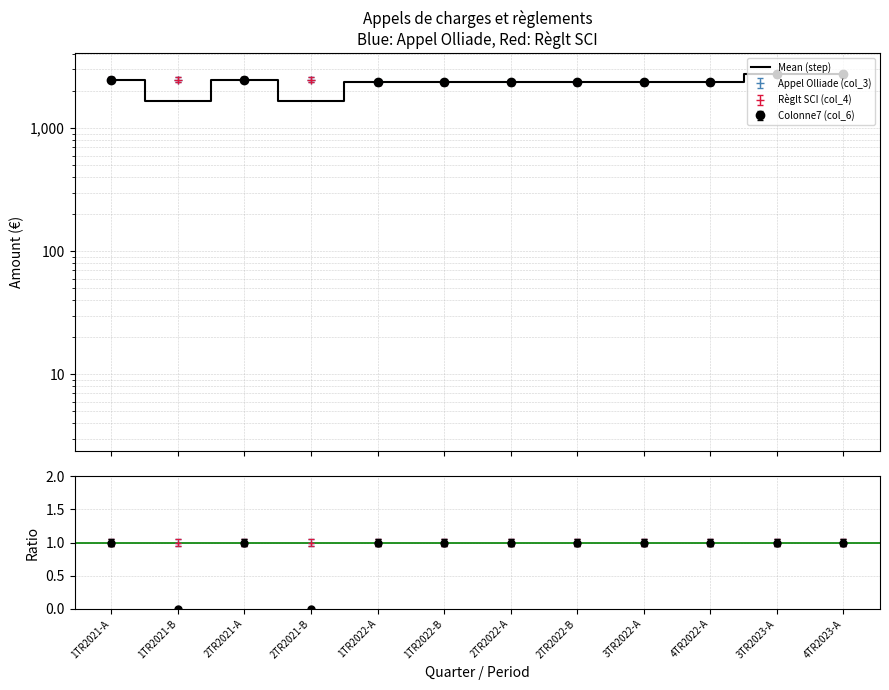

What value does the data have at 2TR2022-B?

2363.4